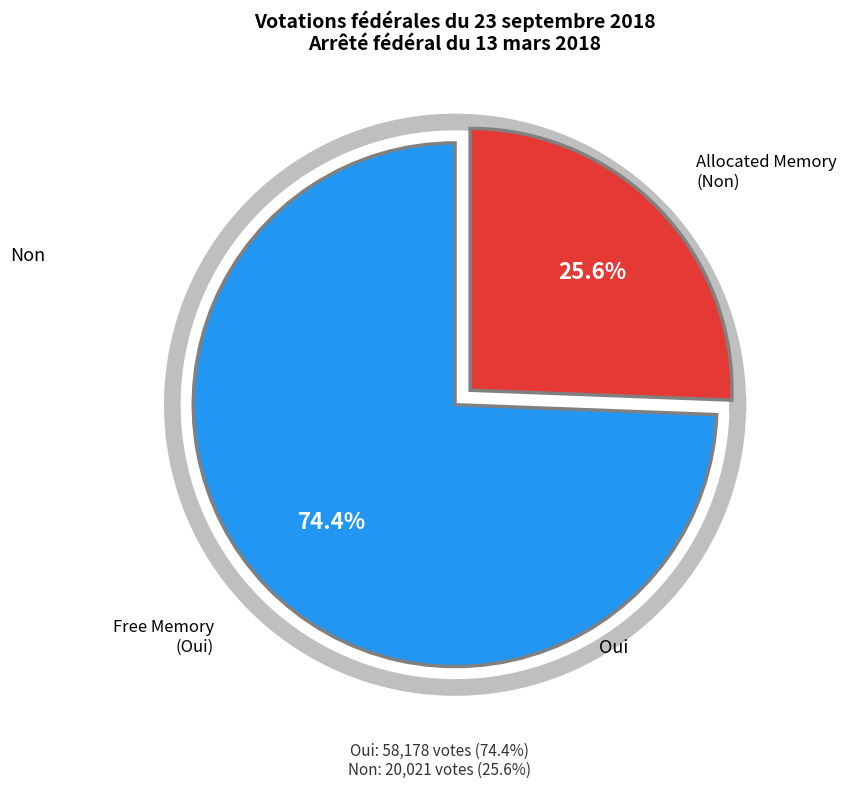

What is the smallest slice in the pie chart?

Non